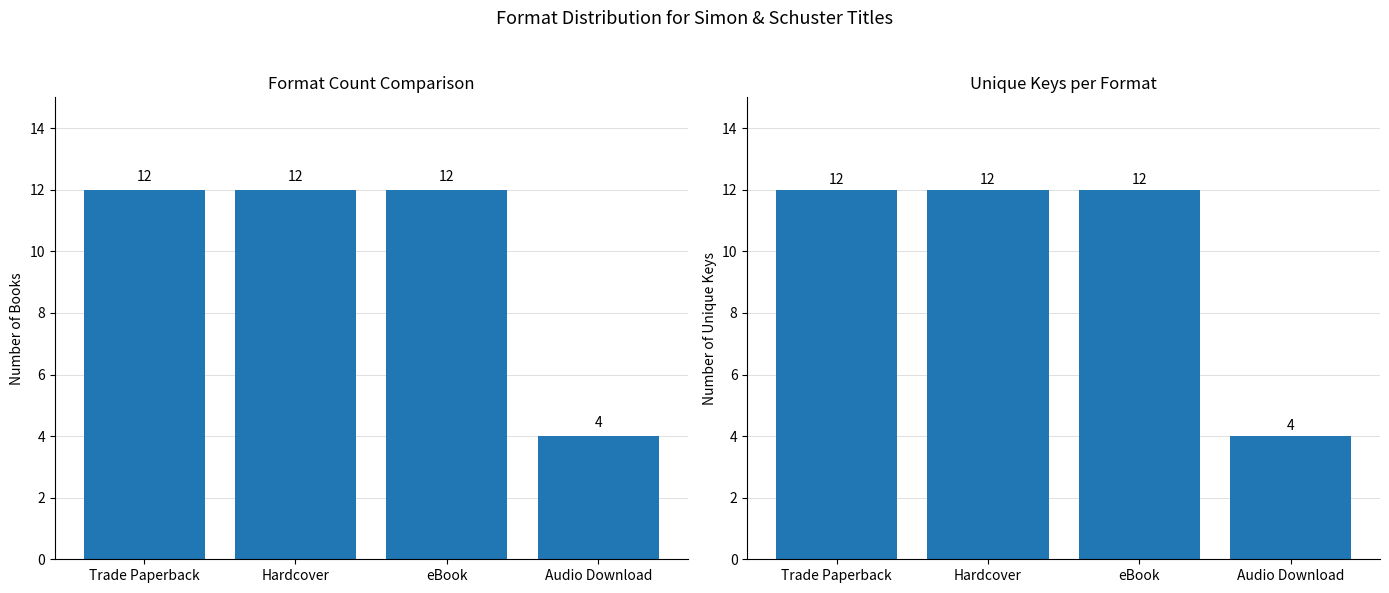

Reading left to right, what are all the values shown in this chart?

Count: Trade Paperback=12	Hardcover=12	eBook=12	Audio Download=4
Unique Keys: Trade Paperback=12	Hardcover=12	eBook=12	Audio Download=4